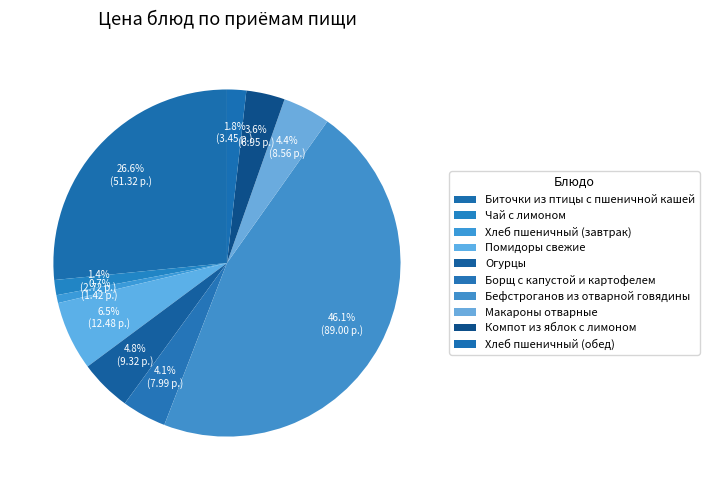

How many slices are in this pie chart?

10